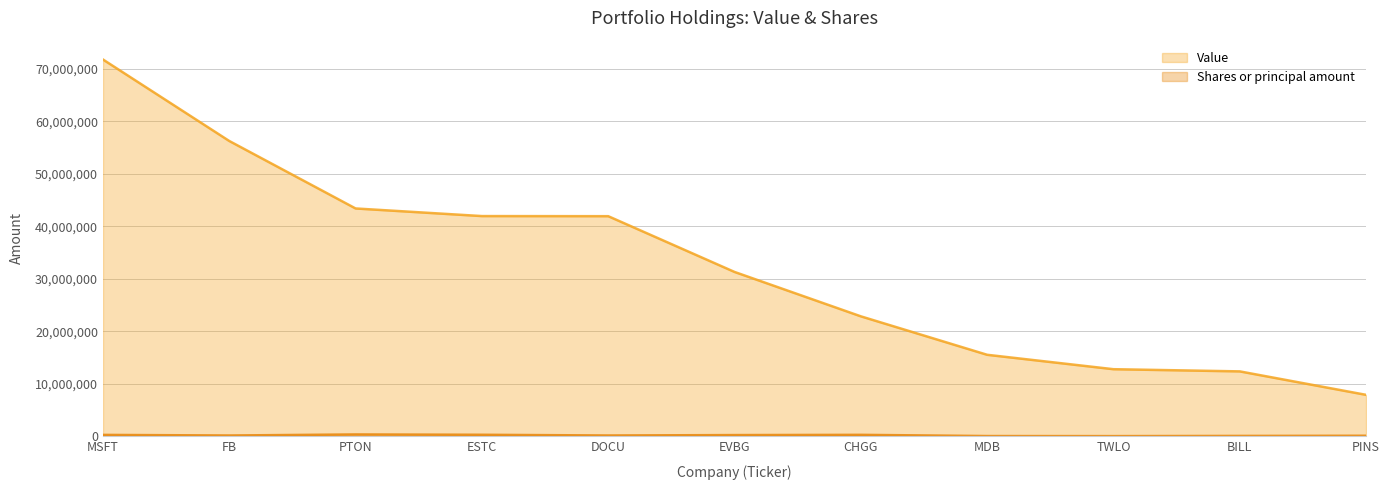

At which label is Value closest to 39842000?

DOCU